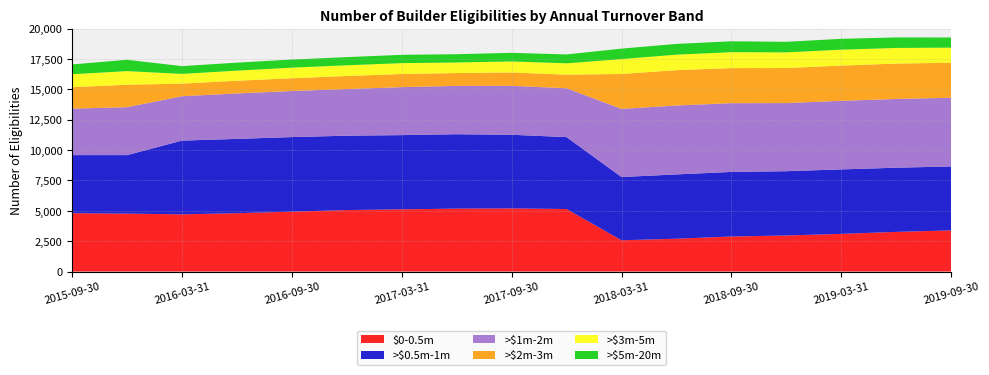

Reading left to right, transcribe all the data shown in this chart.

$0-0.5m: 2015-09-30=4805	2015-12-31=4770	2016-03-31=4713	2016-06-30=4805	2016-09-30=4932	2016-12-31=5064	2017-03-31=5125	2017-06-30=5182	2017-09-30=5198	2017-12-31=5149	2018-03-31=2578	2018-06-30=2702	2018-09-30=2885	2018-12-31=2971	2019-03-31=3102	2019-06-30=3267	2019-09-30=3389
>$0.5m-1m: 2015-09-30=4783	2015-12-31=4818	2016-03-31=6070	2016-06-30=6118	2016-09-30=6140	2016-12-31=6123	2017-03-31=6109	2017-06-30=6126	2017-09-30=6065	2017-12-31=5921	2018-03-31=5206	2018-06-30=5297	2018-09-30=5318	2018-12-31=5293	2019-03-31=5309	2019-06-30=5283	2019-09-30=5266
>$1m-2m: 2015-09-30=3826	2015-12-31=3947	2016-03-31=3655	2016-06-30=3743	2016-09-30=3792	2016-12-31=3840	2017-03-31=3950	2017-06-30=3978	2017-09-30=4028	2017-12-31=4021	2018-03-31=5609	2018-06-30=5675	2018-09-30=5661	2018-12-31=5608	2019-03-31=5648	2019-06-30=5661	2019-09-30=5657
>$2m-3m: 2015-09-30=1765	2015-12-31=1846	2016-03-31=1037	2016-06-30=1046	2016-09-30=1051	2016-12-31=1074	2017-03-31=1082	2017-06-30=1060	2017-09-30=1099	2017-12-31=1121	2018-03-31=2876	2018-06-30=2909	2018-09-30=2889	2018-12-31=2885	2019-03-31=2902	2019-06-30=2913	2019-09-30=2885
>$3m-5m: 2015-09-30=1068	2015-12-31=1123	2016-03-31=801	2016-06-30=832	2016-09-30=875	2016-12-31=883	2017-03-31=894	2017-06-30=869	2017-09-30=910	2017-12-31=934	2018-03-31=1227	2018-06-30=1276	2018-09-30=1309	2018-12-31=1290	2019-03-31=1308	2019-06-30=1288	2019-09-30=1242
>$5m-20m: 2015-09-30=808	2015-12-31=931	2016-03-31=639	2016-06-30=657	2016-09-30=666	2016-12-31=672	2017-03-31=684	2017-06-30=680	2017-09-30=709	2017-12-31=730	2018-03-31=860	2018-06-30=885	2018-09-30=897	2018-12-31=871	2019-03-31=893	2019-06-30=866	2019-09-30=833